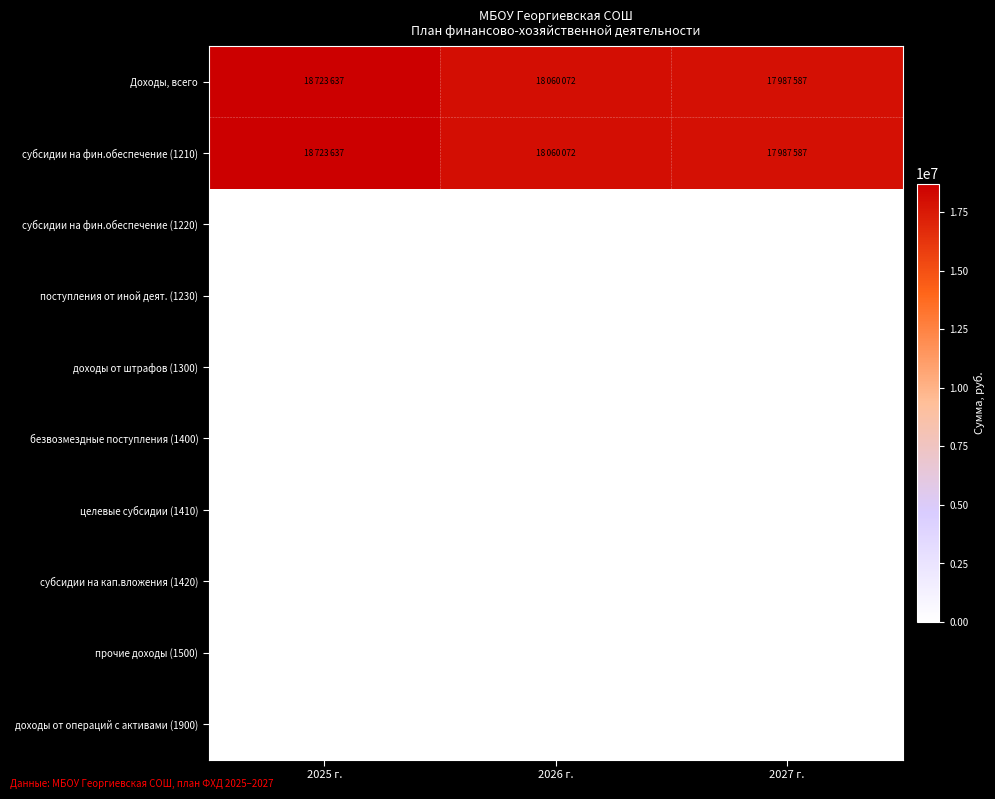

True or false: доходы от операций с активами (1900) has a value of 0 at 2026 г..

True